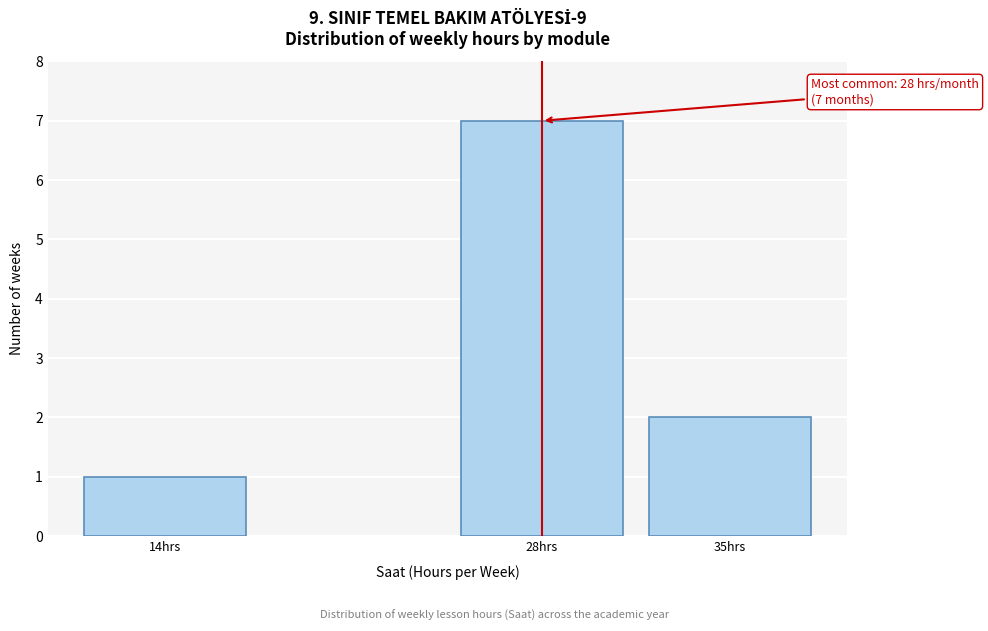

Reading right to left, extract all data points from this chart.

2	7	1